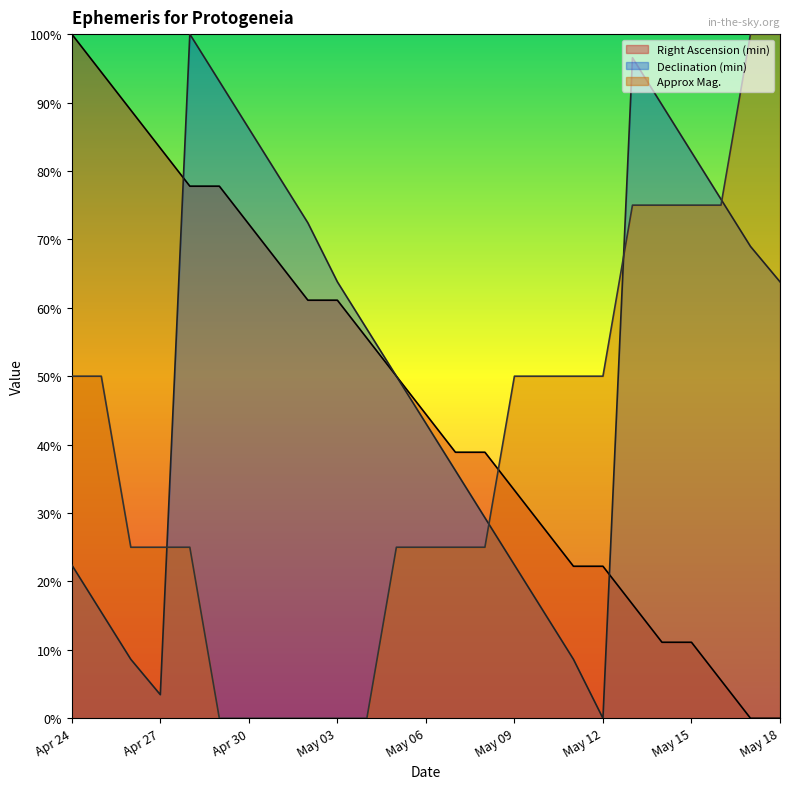

Rank the series by their average value, from highest to lowest.

Declination (min), Right Ascension (min), Approx Mag.